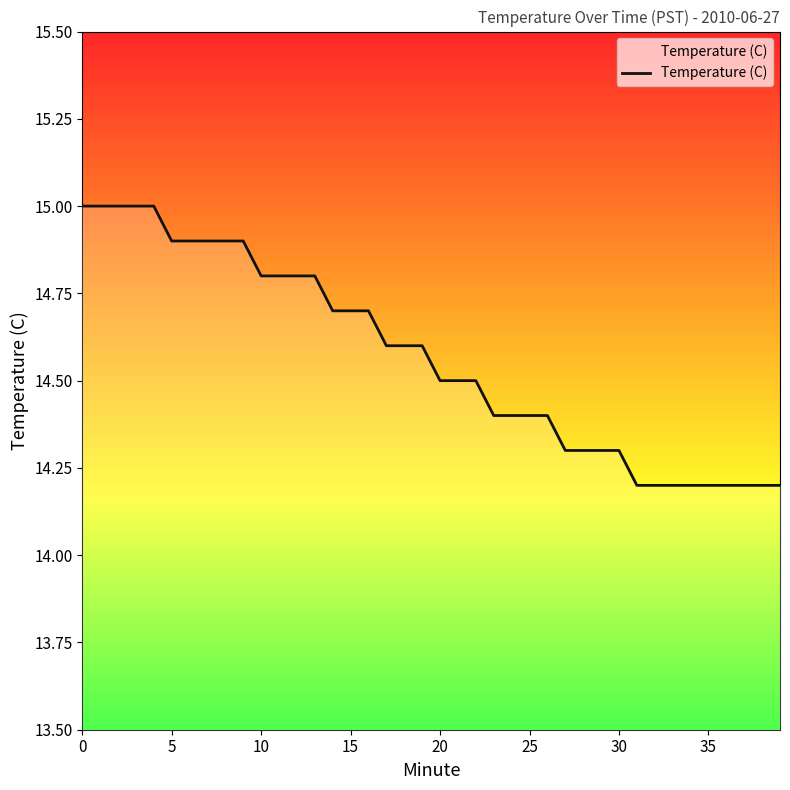

What is the maximum value shown in the chart?

15.0